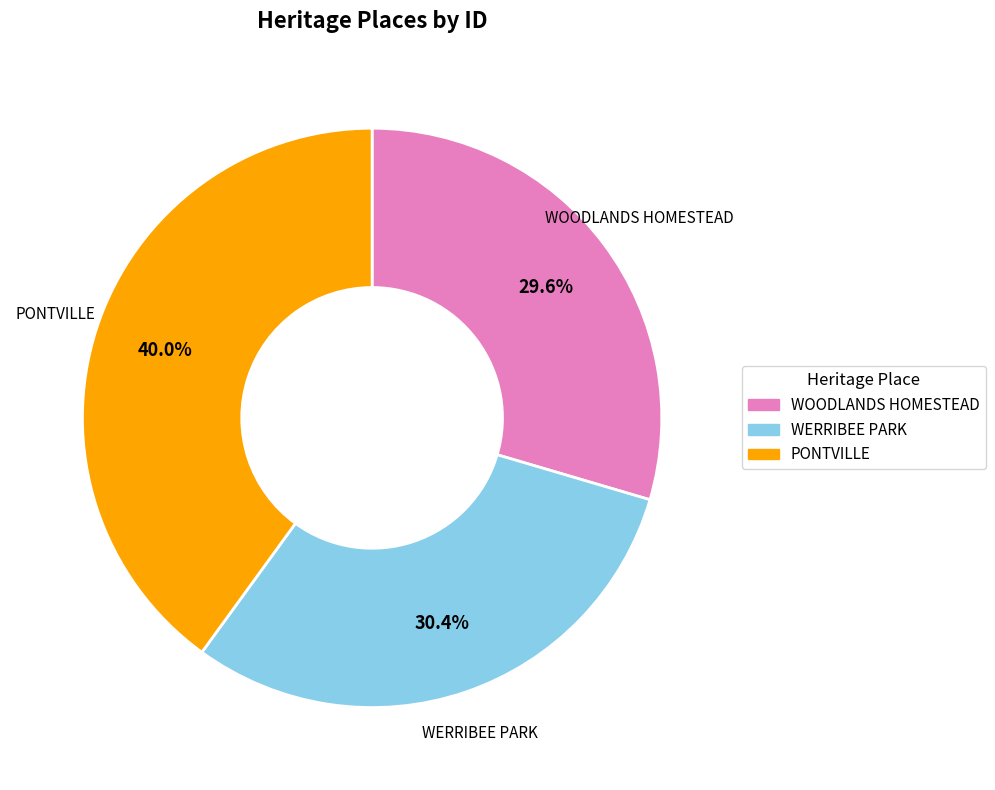

True or false: WOODLANDS HOMESTEAD accounts for 30% of the total.

True